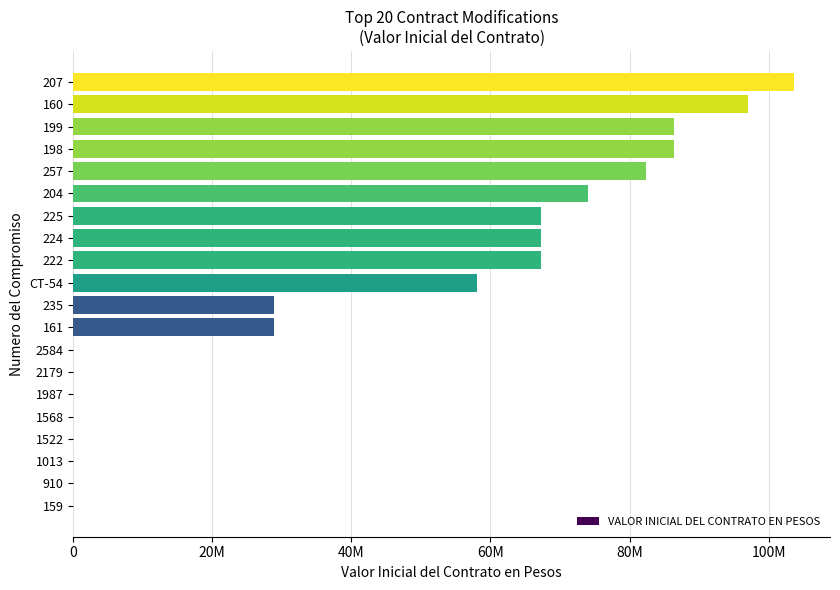

At which label is the value closest to 51815500?

CT-54